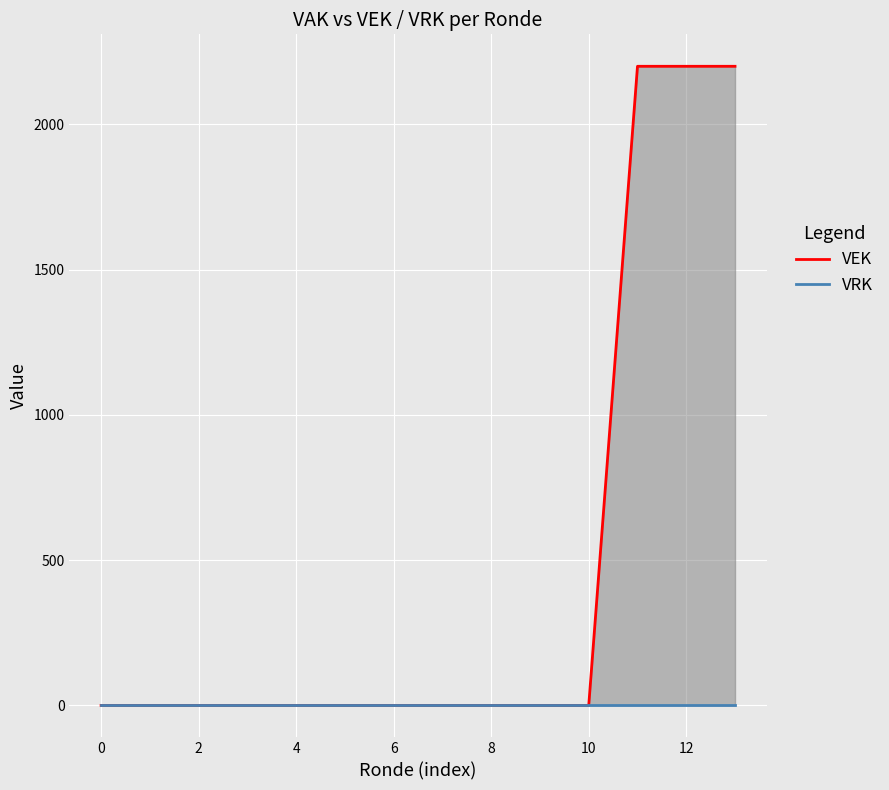

Count the number of data series in this chart.

2